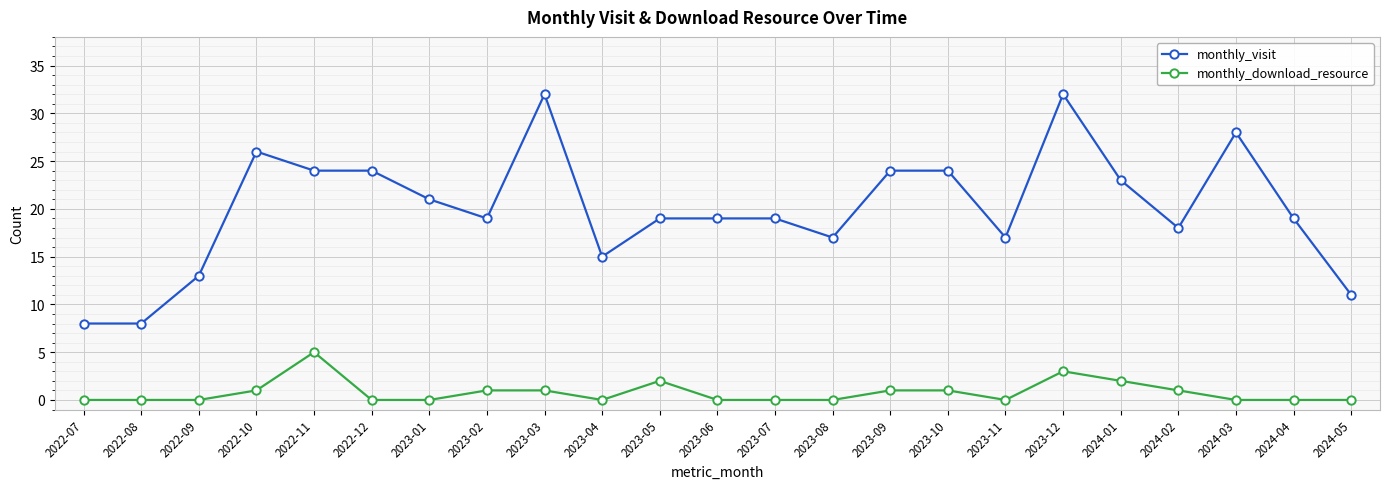

What is the minimum value for monthly_visit?

8